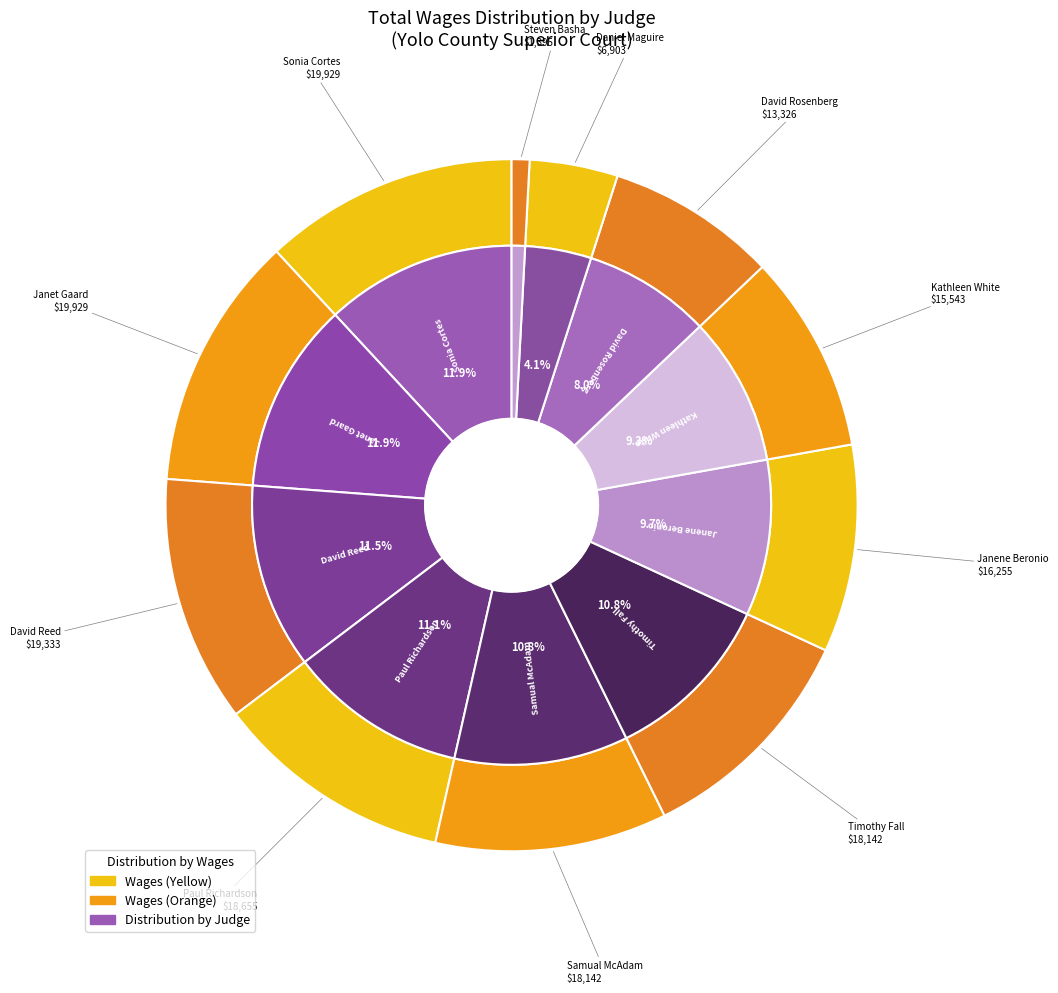

What is the ratio of the value at Sonia Cortes to the value at Janene Beronio?

1.2